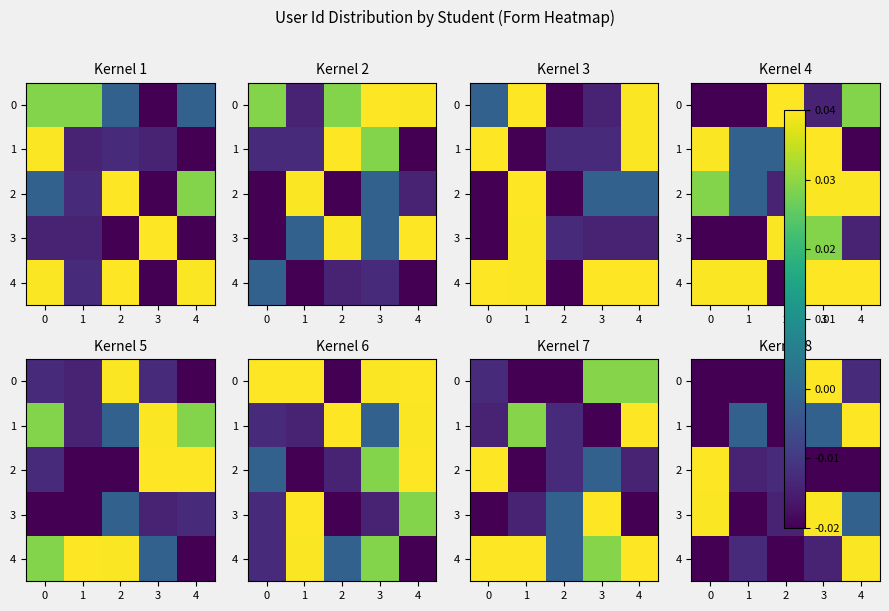

How many data points in row_1 are less than 0?

4